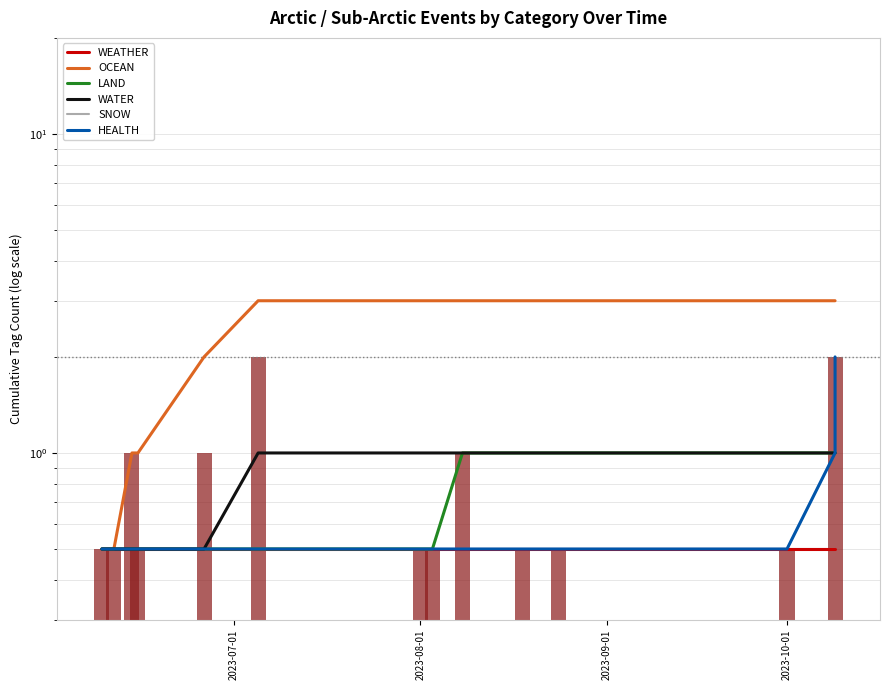

How many bars are there in each group?

6